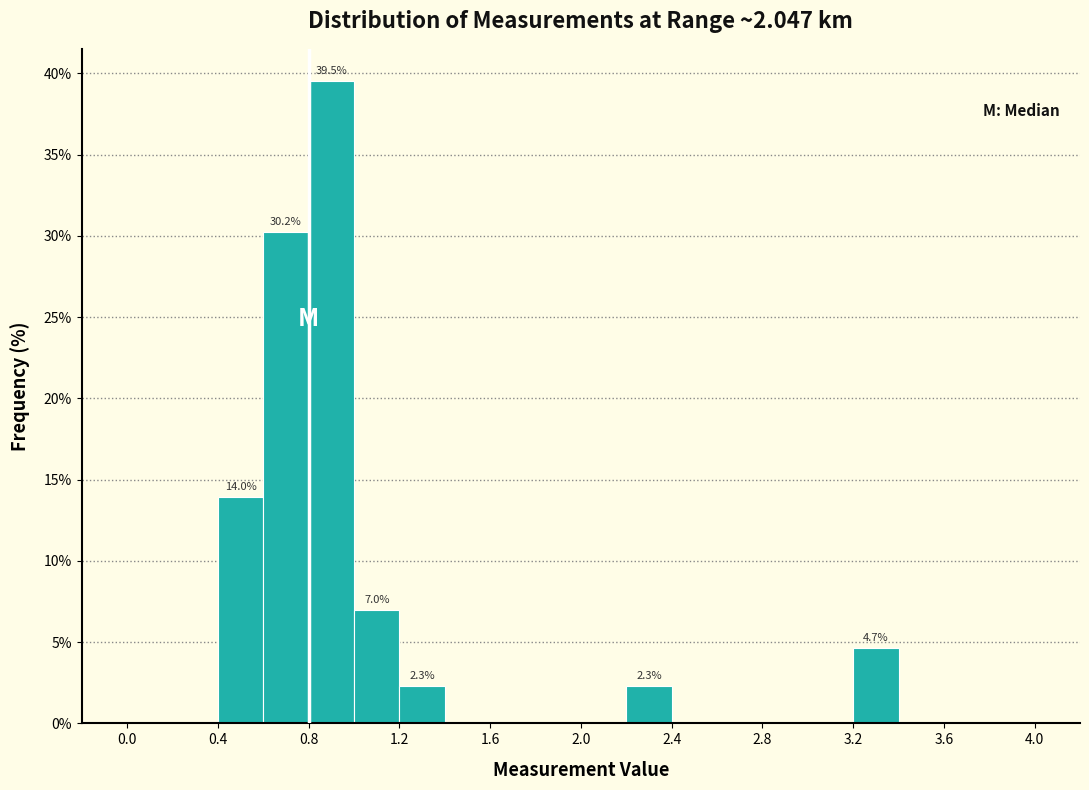

Over which range of the x-axis is the bar tallest?

0.8 to 1.0